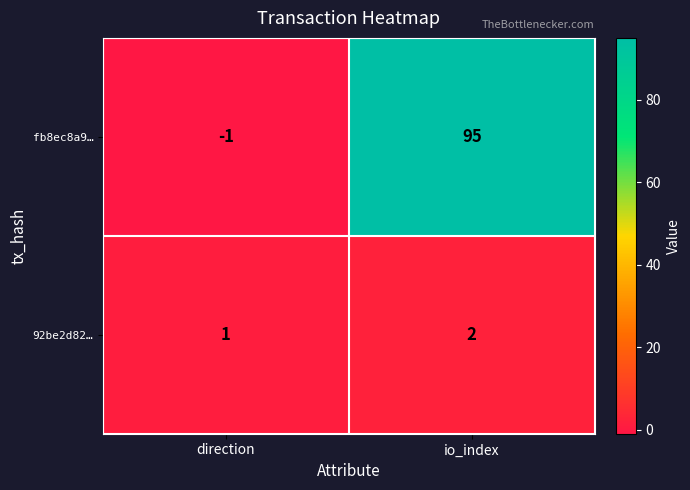

At which label is fb8ec8a9… closest to 47?

direction